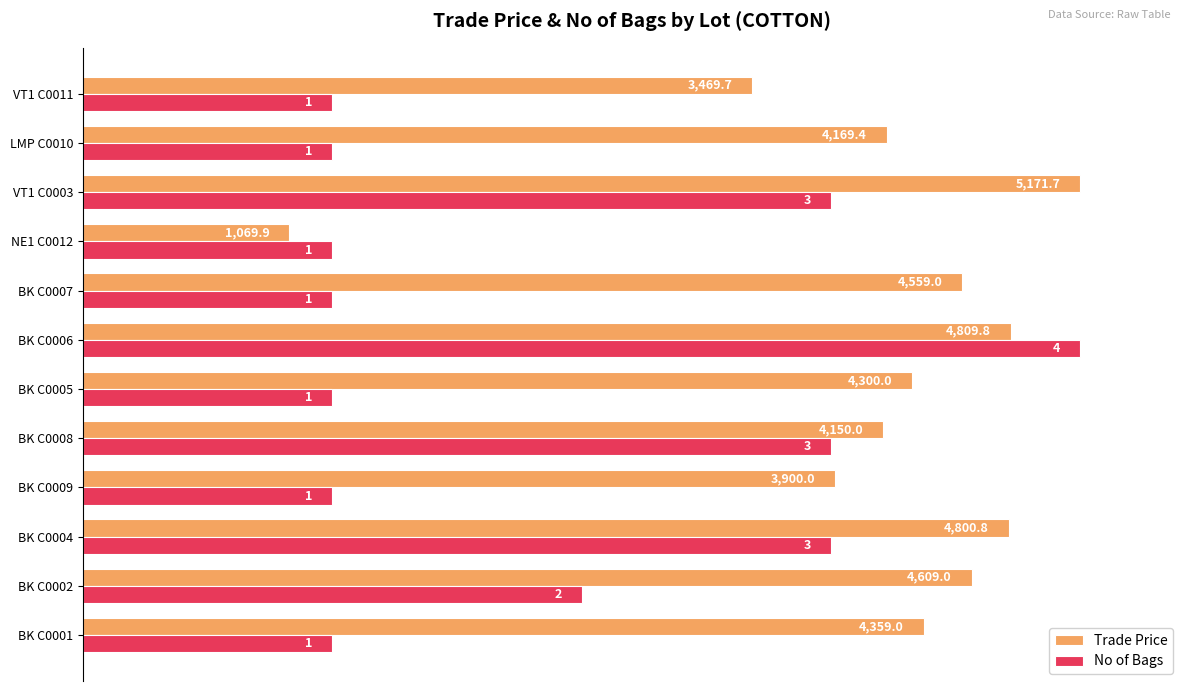

List the series in order of their peak value, lowest first.

Trade Price, No of Bags